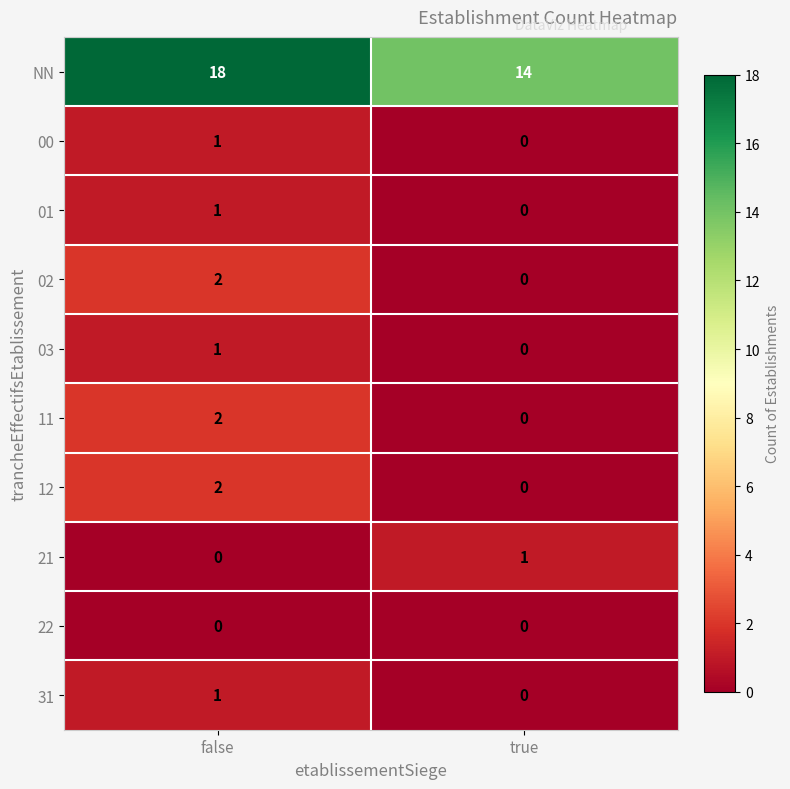

How many positive values does the 31 series have?

1